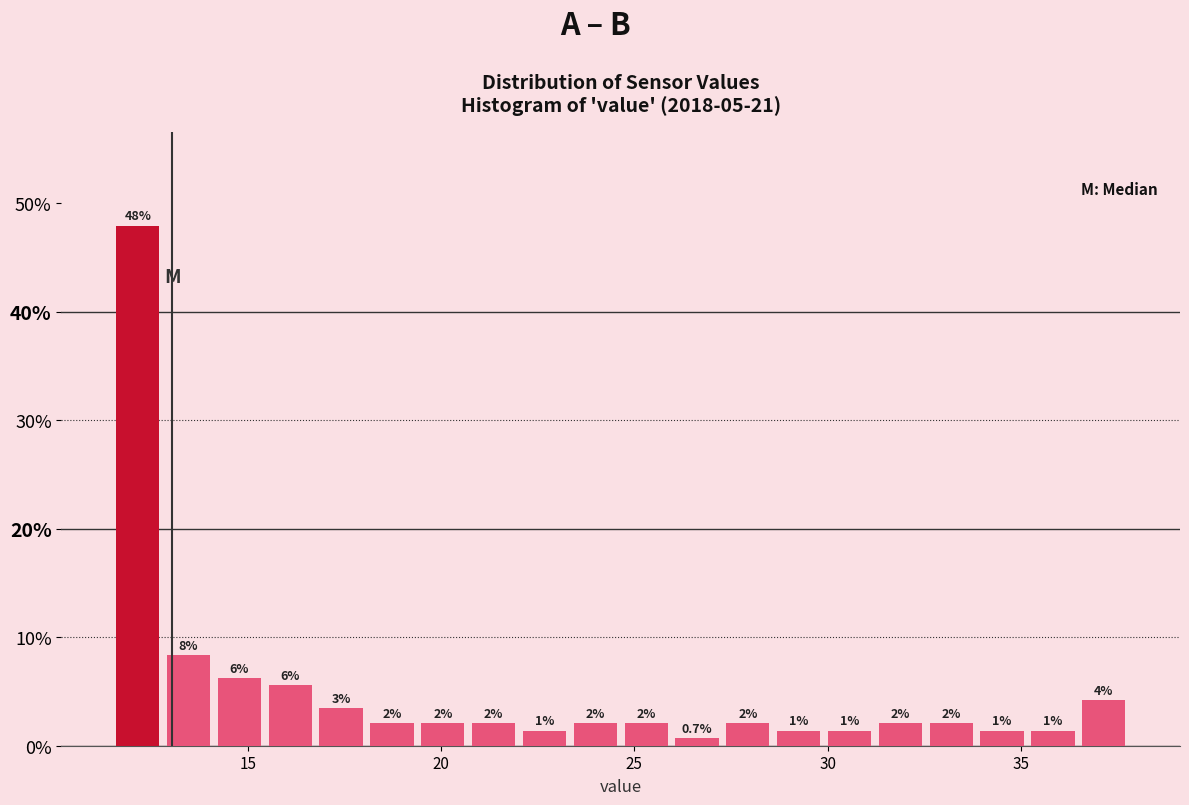

Around what value on the x-axis is the tallest bar? Give the approximate position of its centre, as read against the axis.

12.0